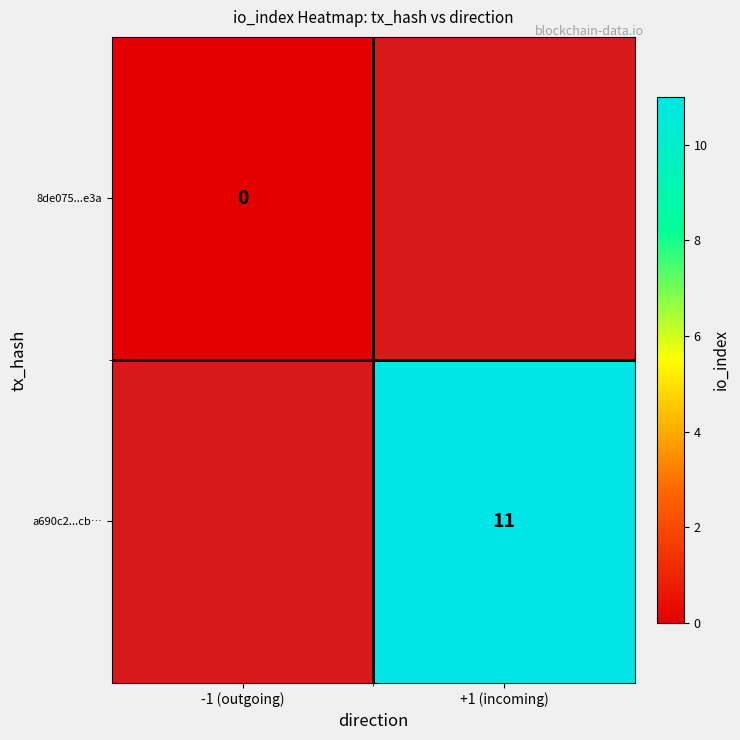

The a690c2...cb… series shows 17 at +1 (incoming). True or false?

False